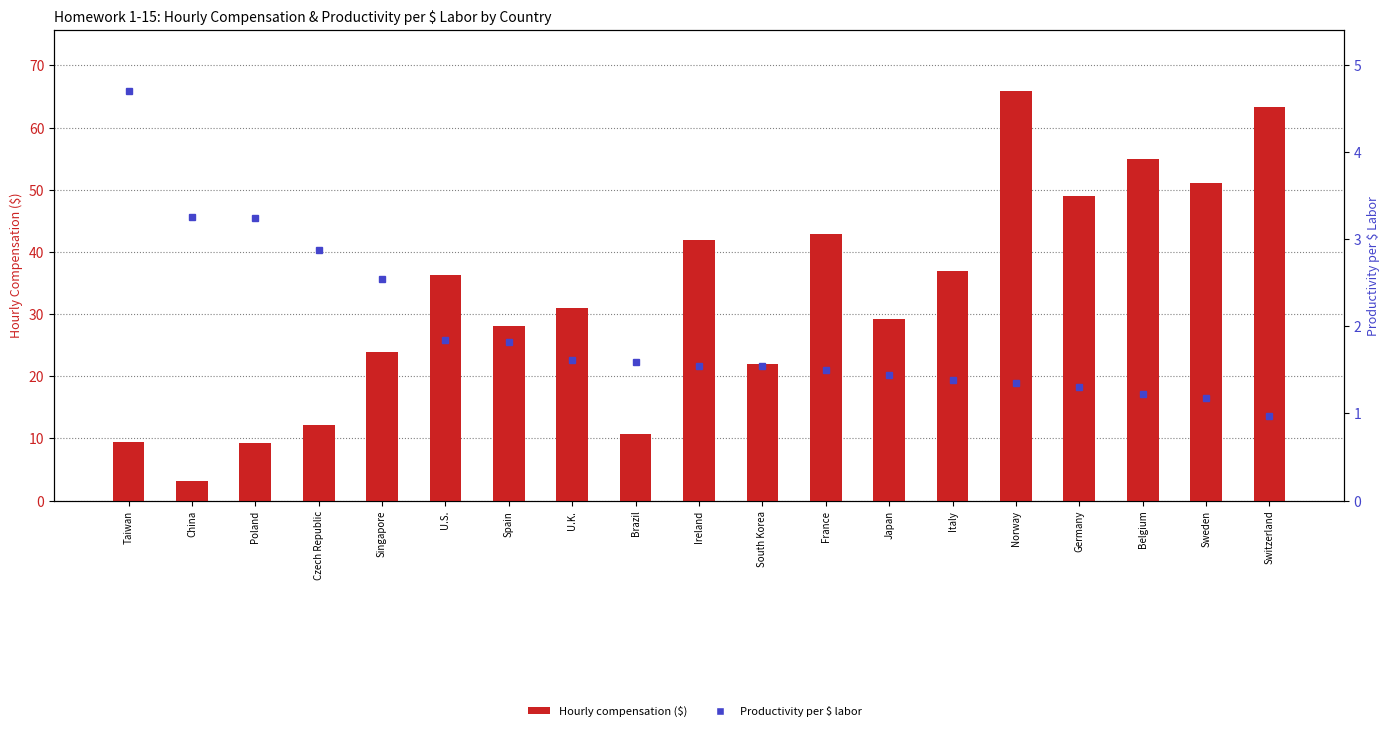

True or false: Hourly compensation ($) has a value of 37.9 at South Korea.

False